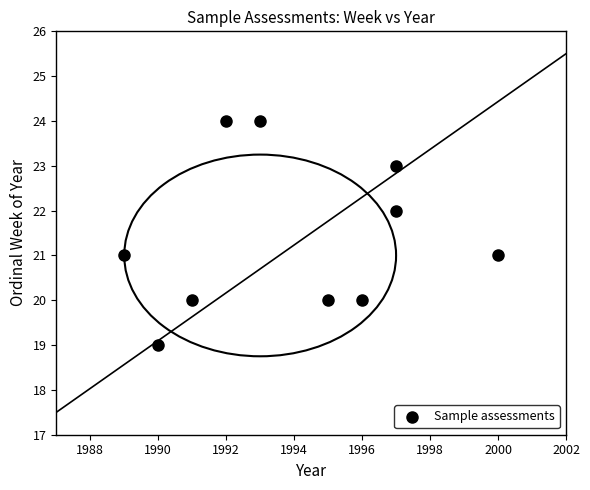

What is the average Y value?

21